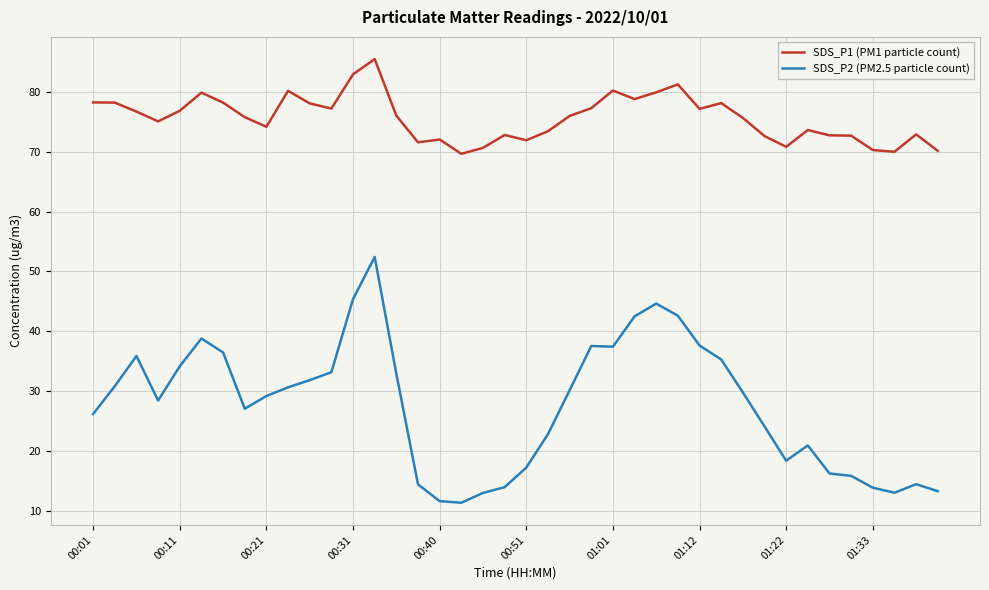

Which series has the widest spread of values?

SDS_P2 (PM2.5 particle count)